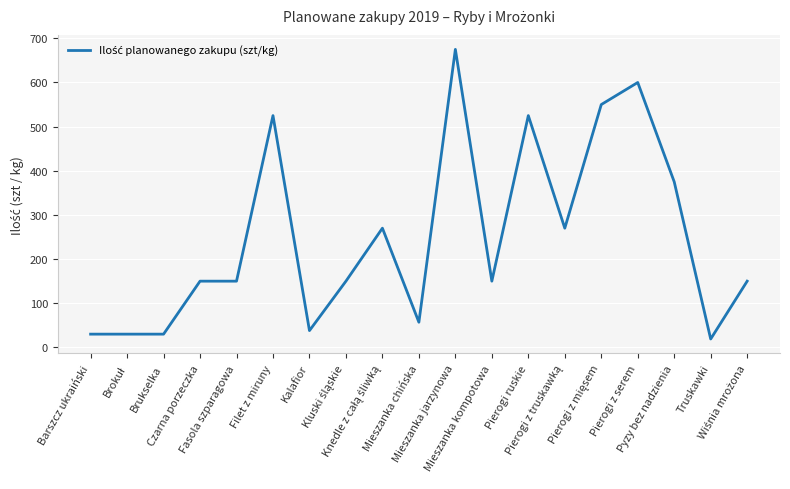

What is the smallest value displayed?

19